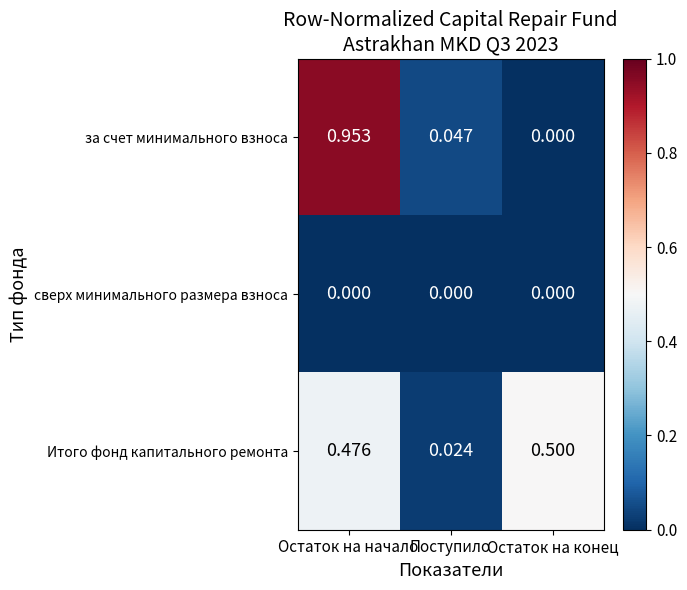

Which series has the widest spread of values?

за счет минимального взноса